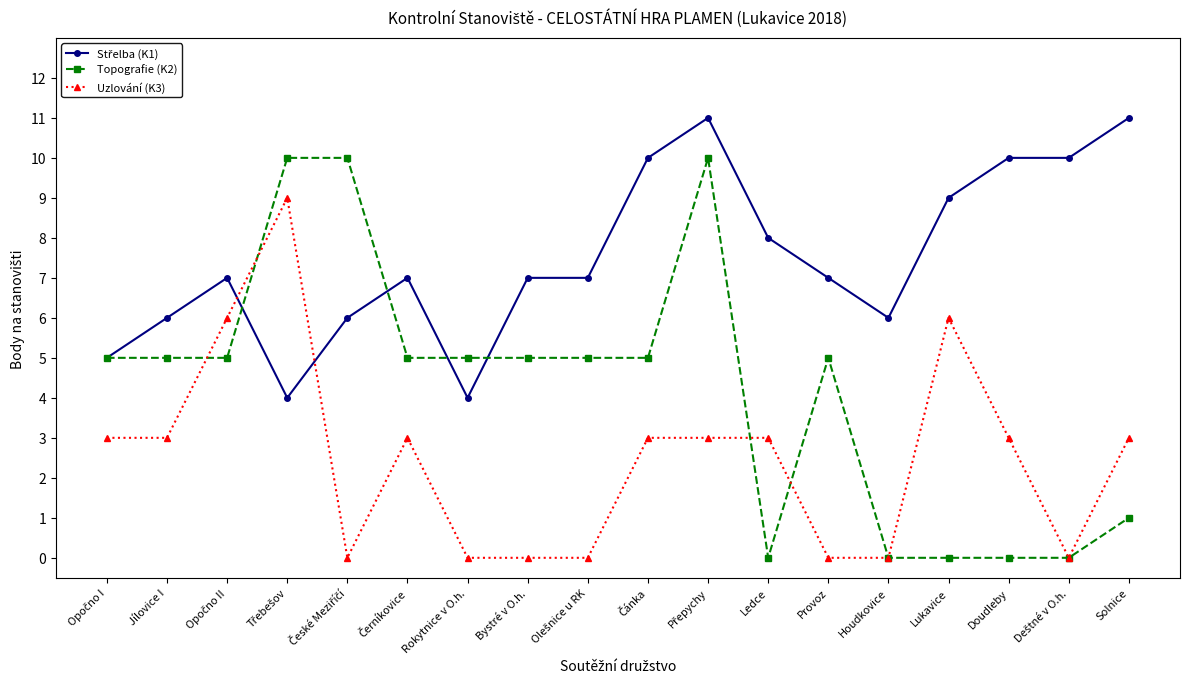

Does the chart have visible grid lines?

No